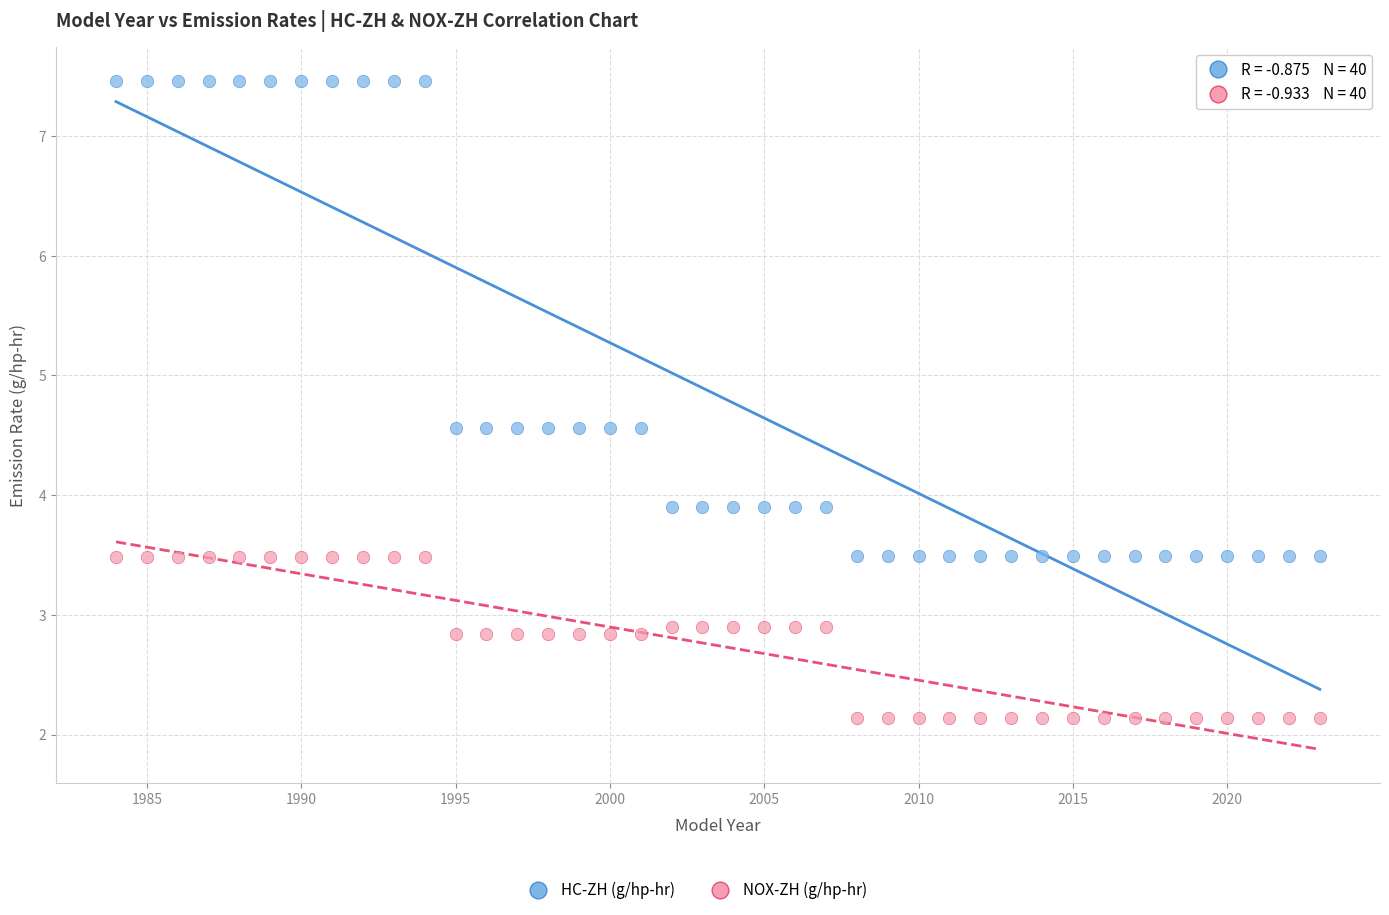

Which series contains the highest Y value?

HC-ZH (g/hp-hr)